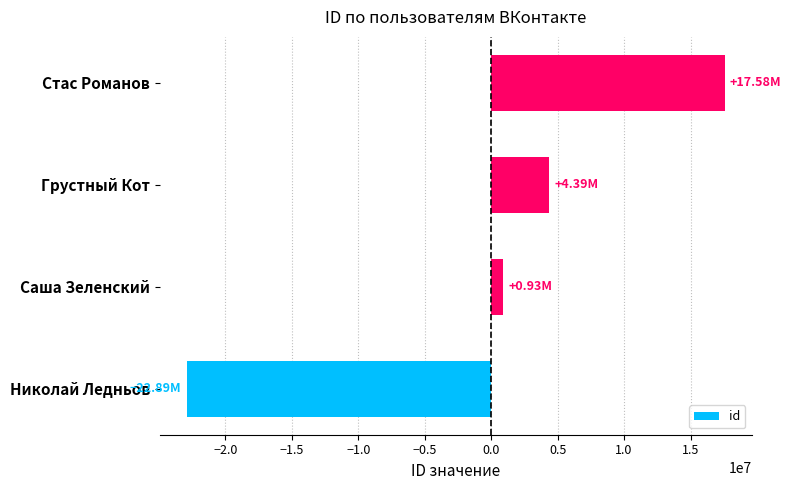

Are the bars horizontal?

Yes